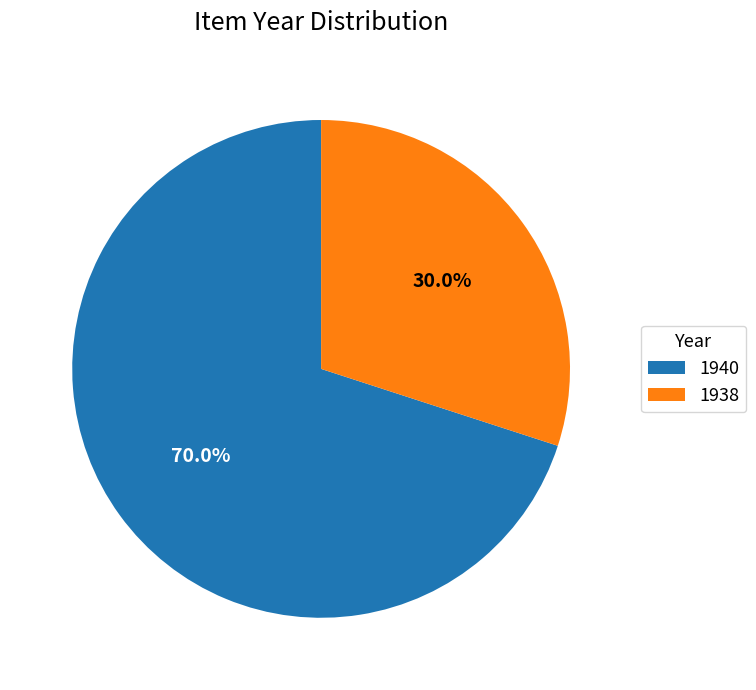

Rank the categories by value from lowest to highest.

1938, 1940